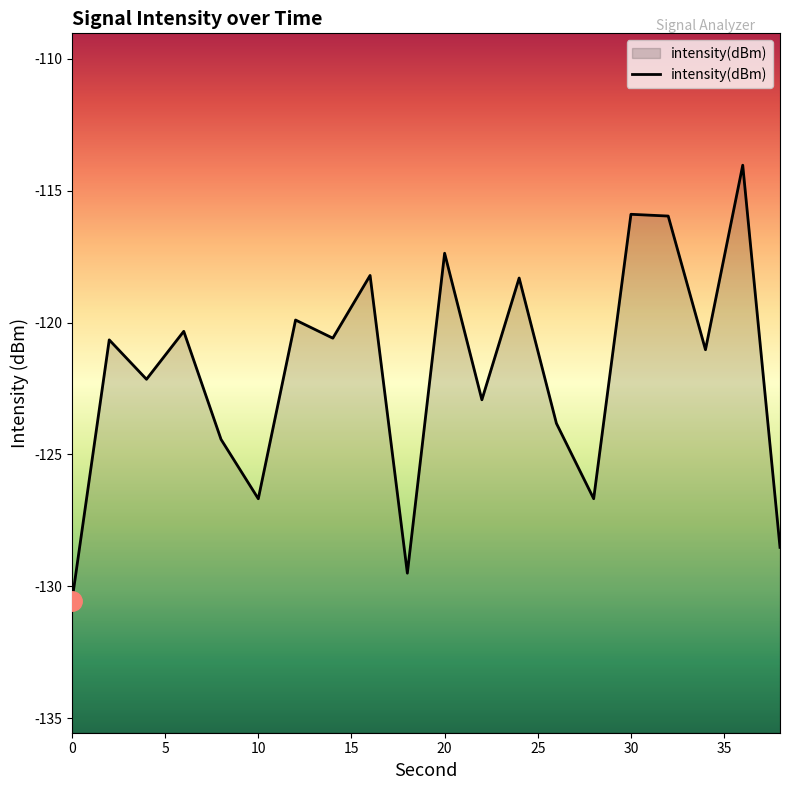

What is the smallest value displayed?

-130.6